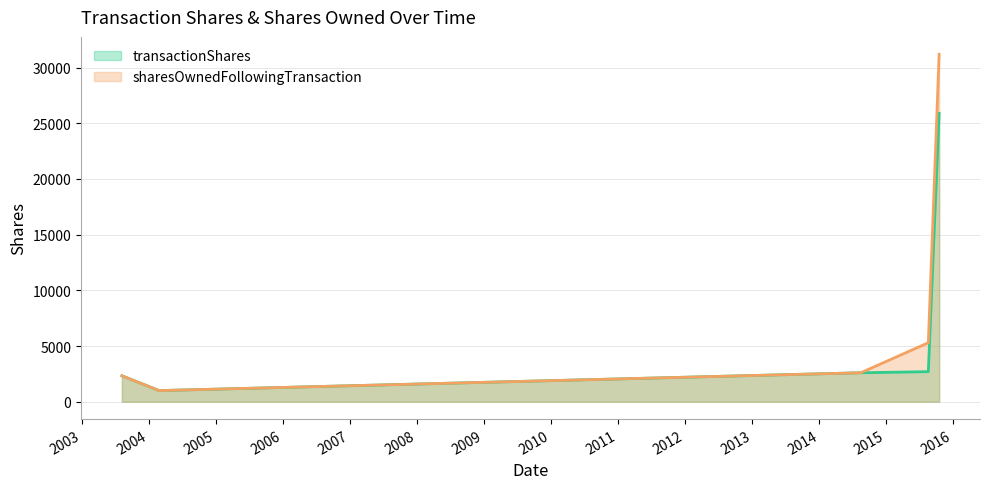

How many lines are shown in the chart?

2